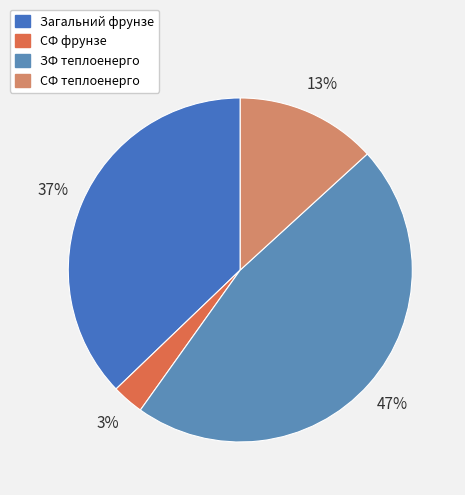

To the nearest percent, what is the difference between the largest and smallest slice percentages?

44%